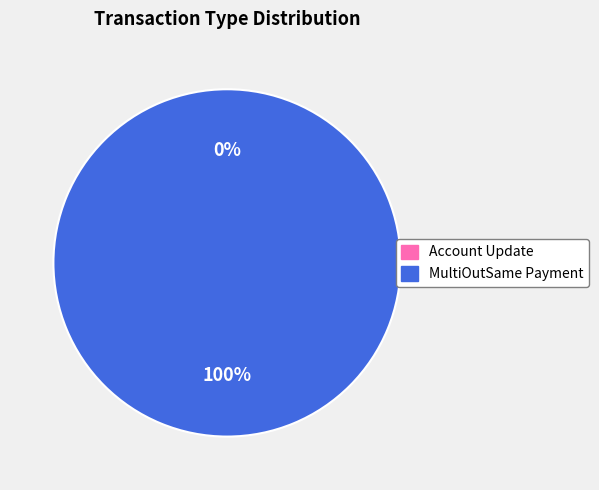

Count the number of slices in the pie.

2